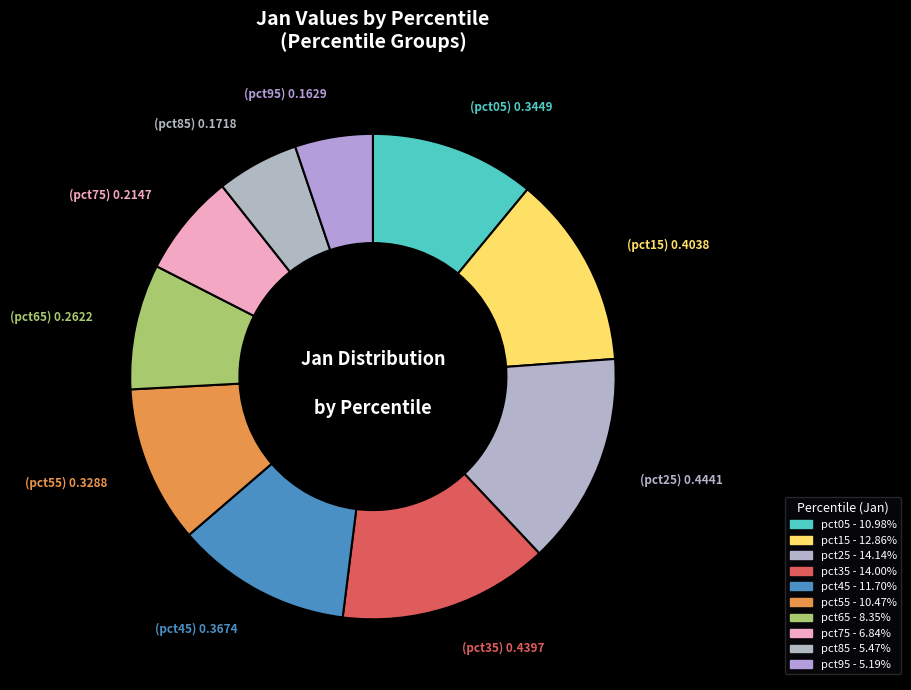

How many segments does this pie chart have?

10